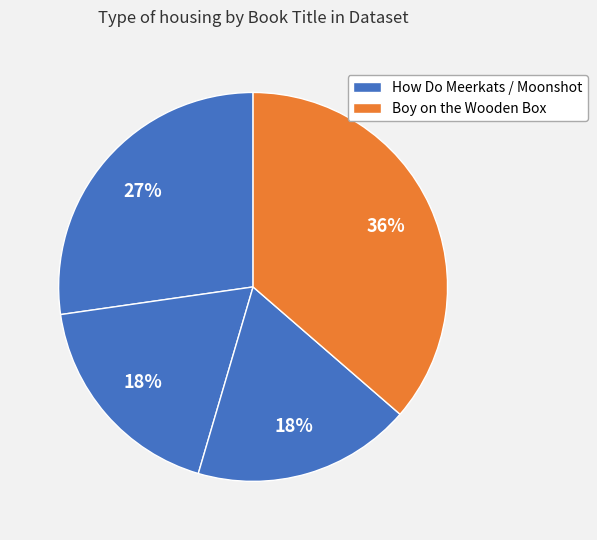

How many slices are in this pie chart?

4